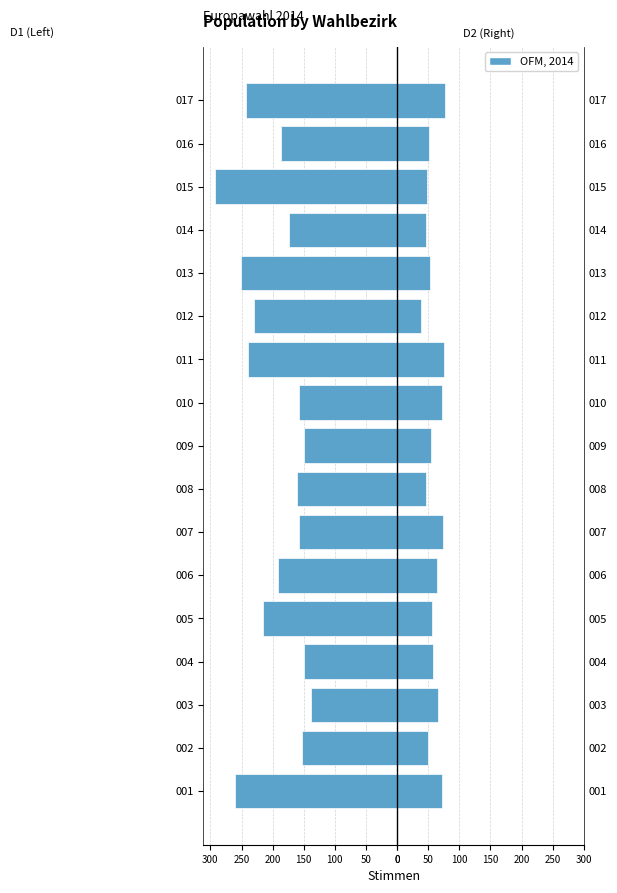

What is the smallest value displayed?

-293